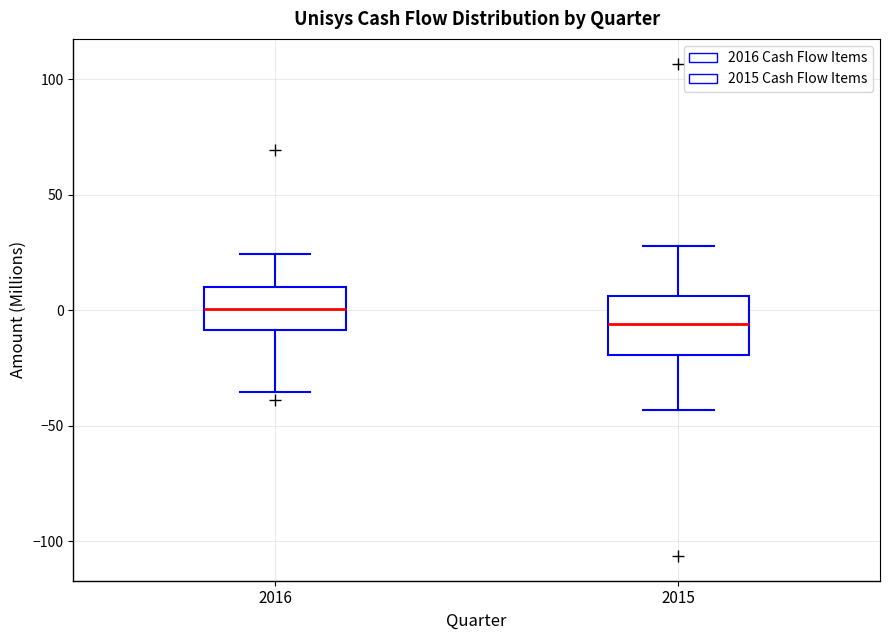

Reading left to right, transcribe this box plot: for each box, give where its median line is, the range the box spans, and where its two whiskers end, as read against the y-axis. The values are not printed on the chart, so give them approximately, as read against the axis.

2016: median 0, box -10 to 10, whiskers -35 to 25
2015: median -5, box -20 to 5, whiskers -45 to 30